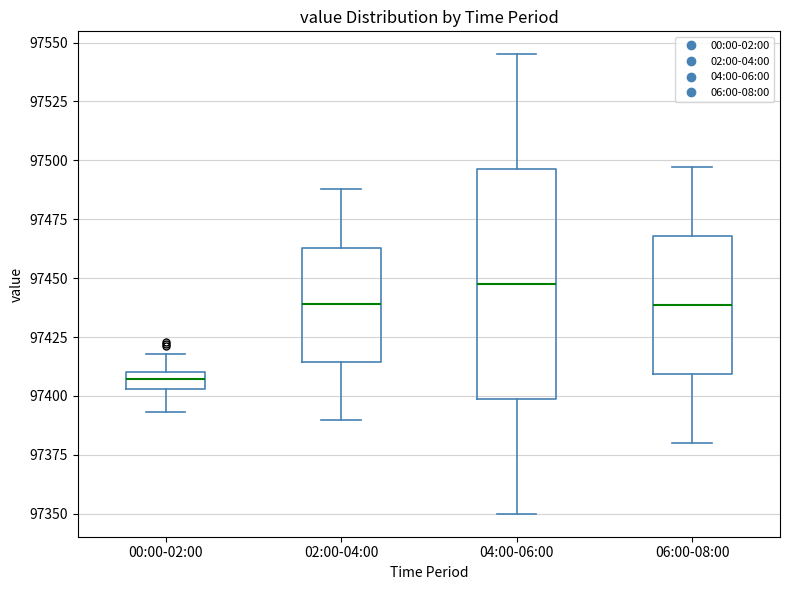

Where is the lower edge of the box for 02:00-04:00 on the y-axis? The values are not printed on the chart, so give them approximately, as read against the axis.

97415